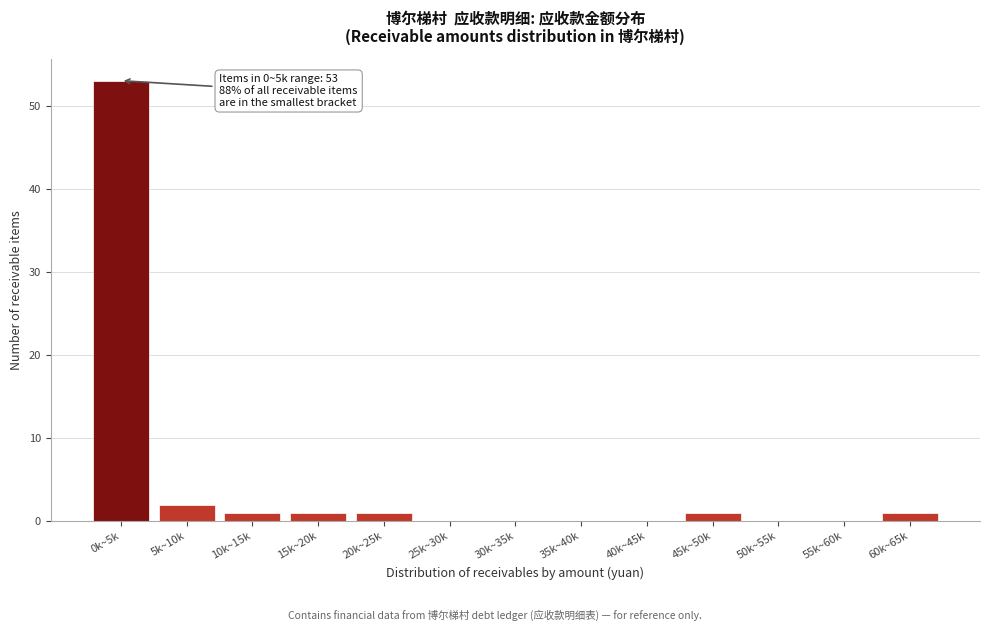

Reading right to left, list all the values displayed in this chart.

60k~65k=1	55k~60k=0	50k~55k=0	45k~50k=1	40k~45k=0	35k~40k=0	30k~35k=0	25k~30k=0	20k~25k=1	15k~20k=1	10k~15k=1	5k~10k=2	0k~5k=53